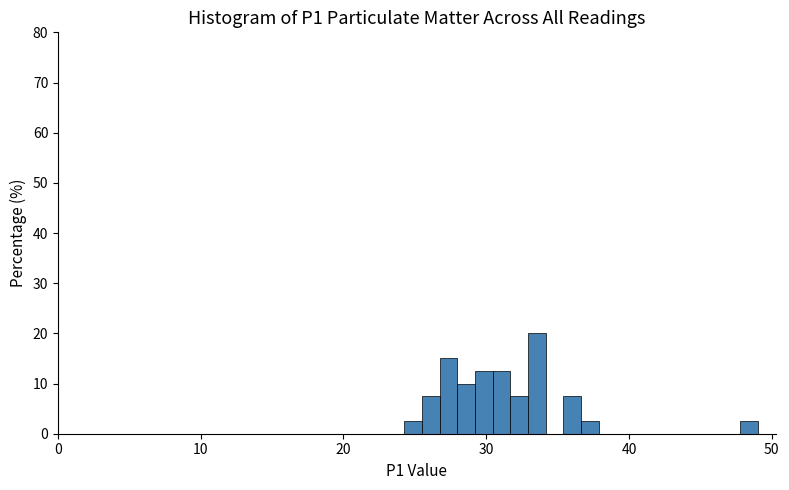

Read against the x-axis, roughly where is the centre of the tallest bar?

34